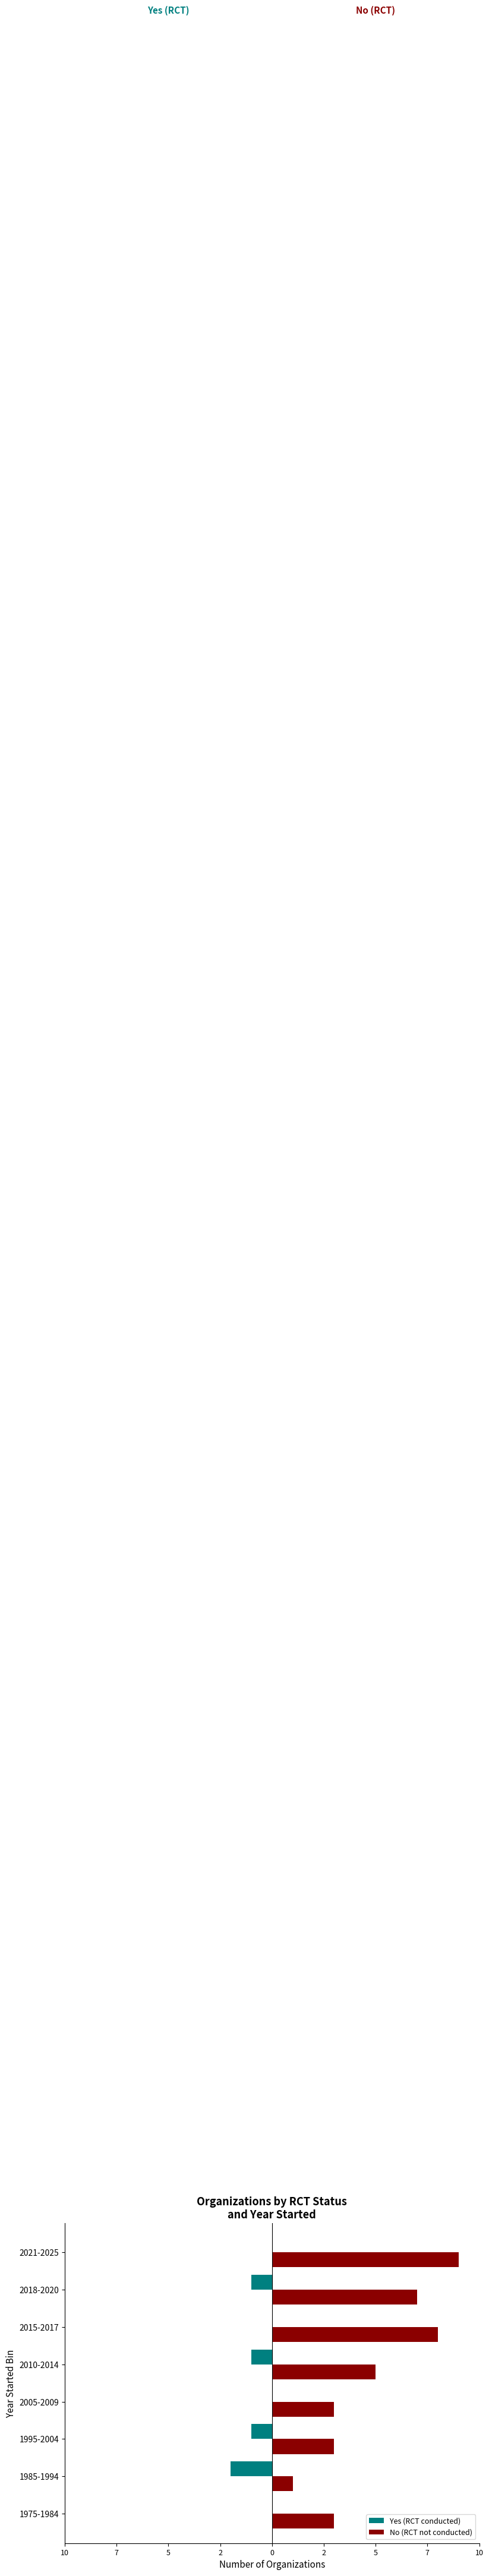

What are all the series names shown in the legend?

Yes (RCT conducted), No (RCT not conducted)